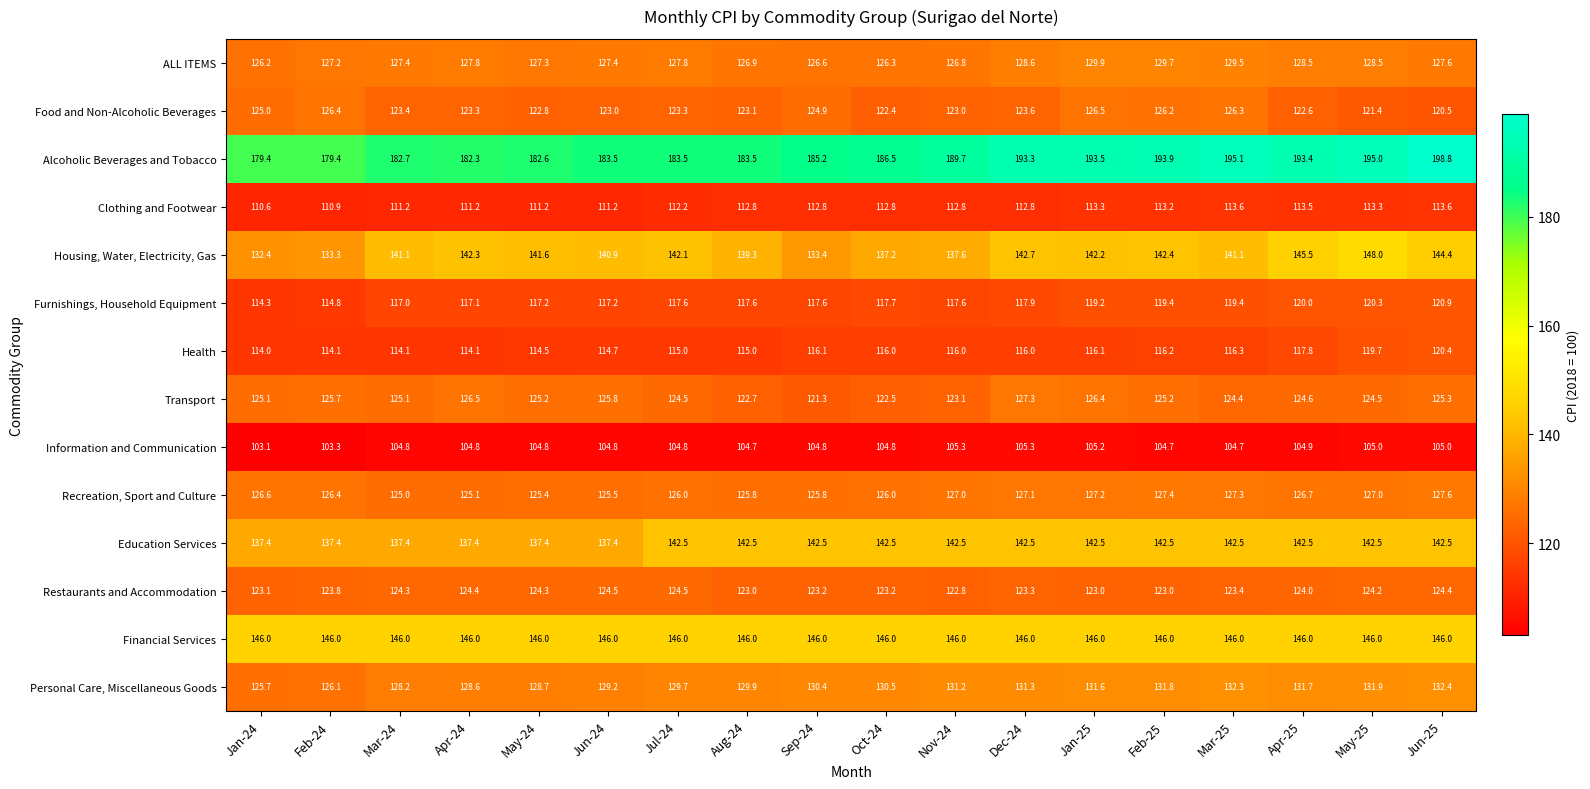

Is it true that Recreation, Sport and Culture equals 126.6 at Jan-24?

True